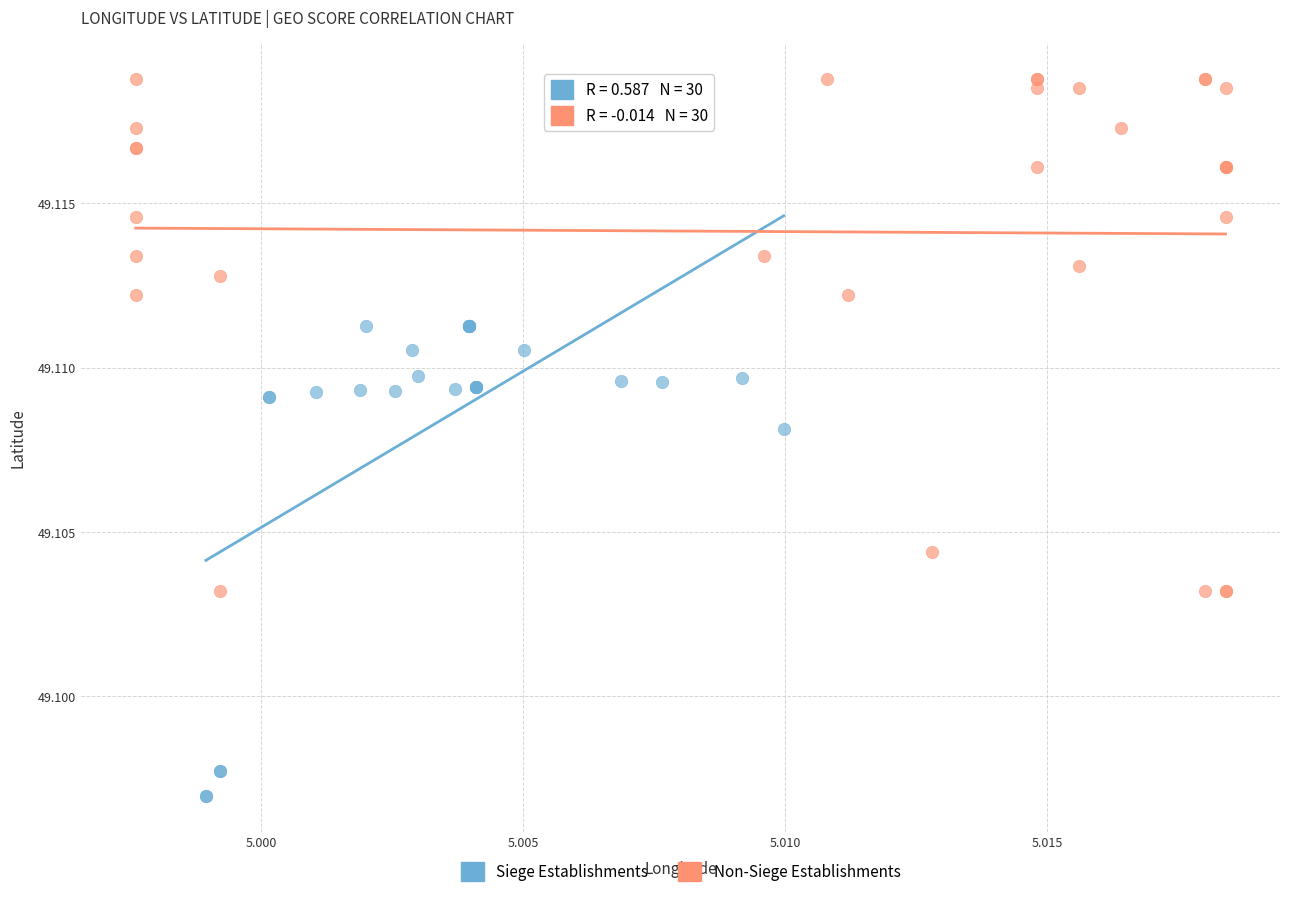

Which series contains the highest Y value?

Non-Siege Establishments